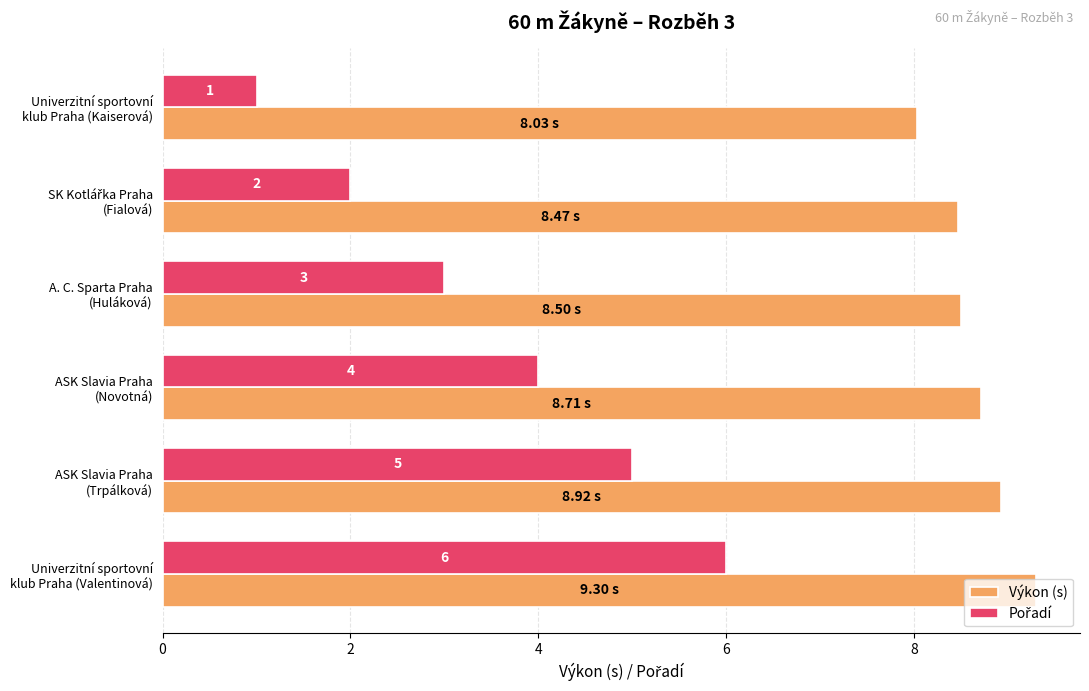

Which series has the largest total across all categories?

Výkon (s)